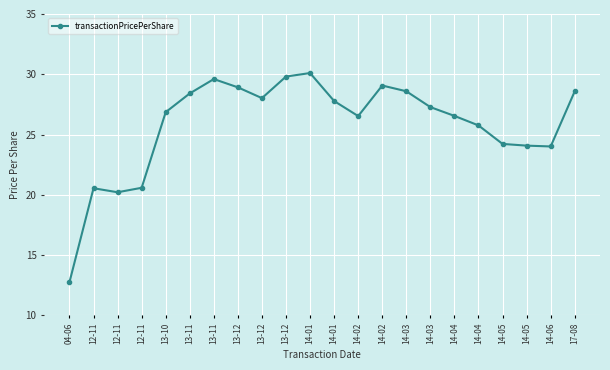

How many categories are shown in the chart?

22